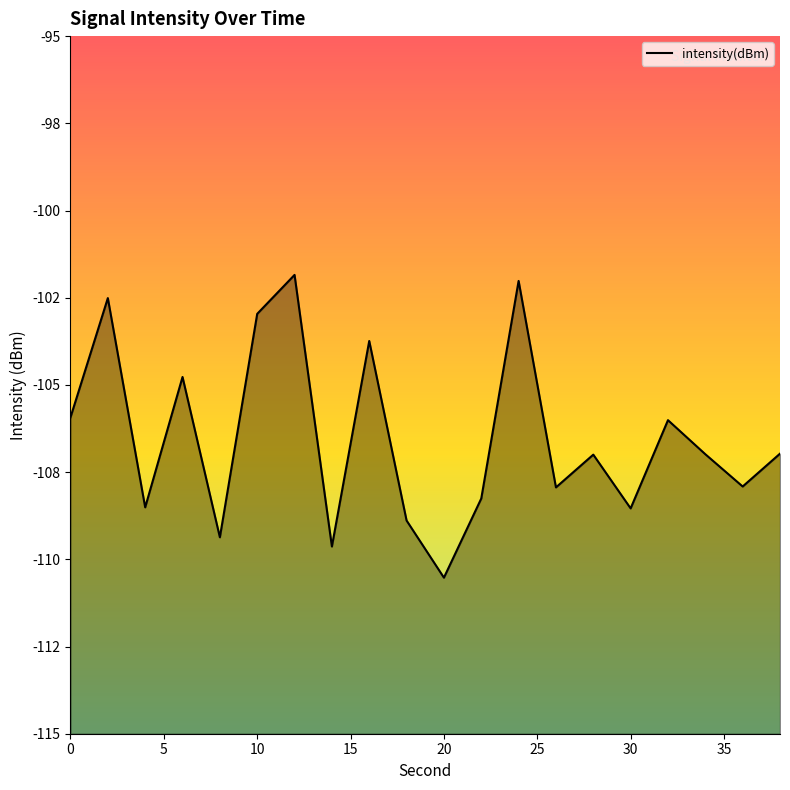

The chart shows a value of -195.5 at 20. True or false?

False